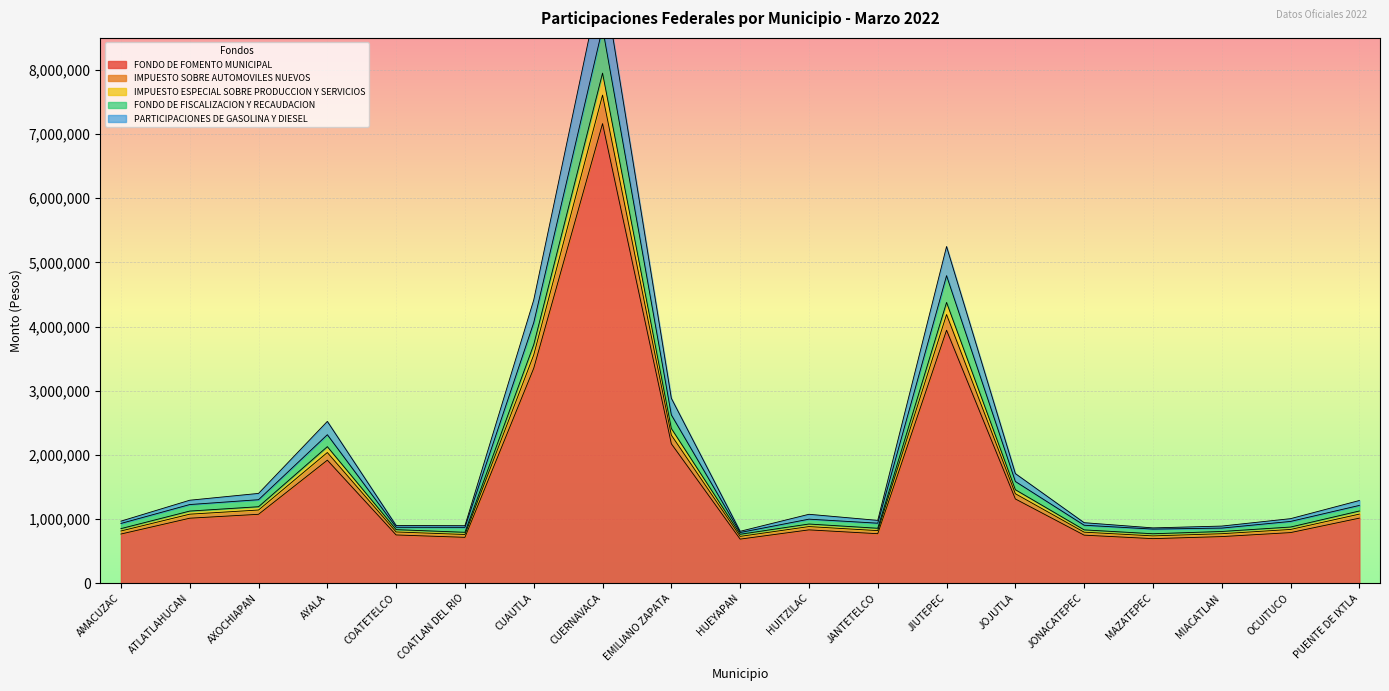

What position from the left is ATLATLAHUCAN?

2